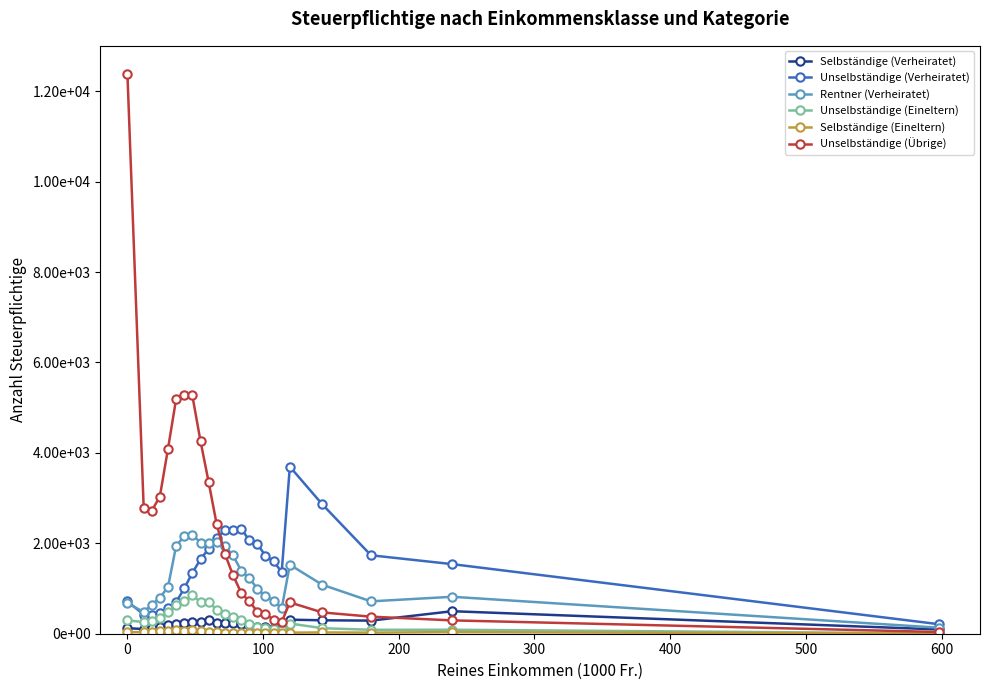

What are all the series names shown in the legend?

Selbständige (Verheiratet), Unselbständige (Verheiratet), Rentner (Verheiratet), Unselbständige (Eineltern), Selbständige (Eineltern), Unselbständige (Übrige)